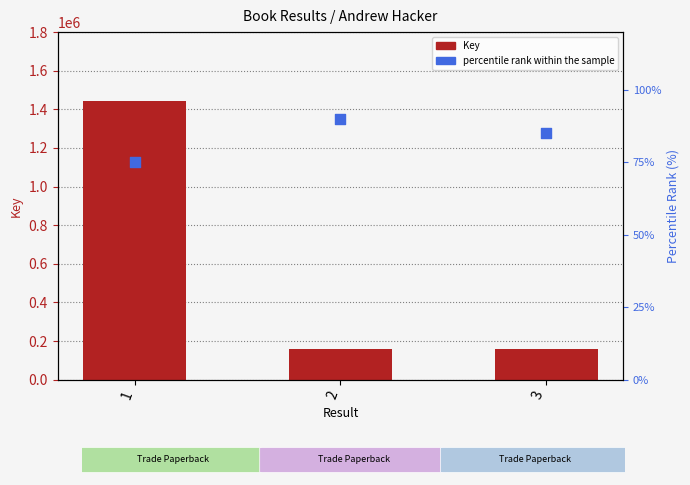

Which series has the widest spread of Y values?

Key (count)